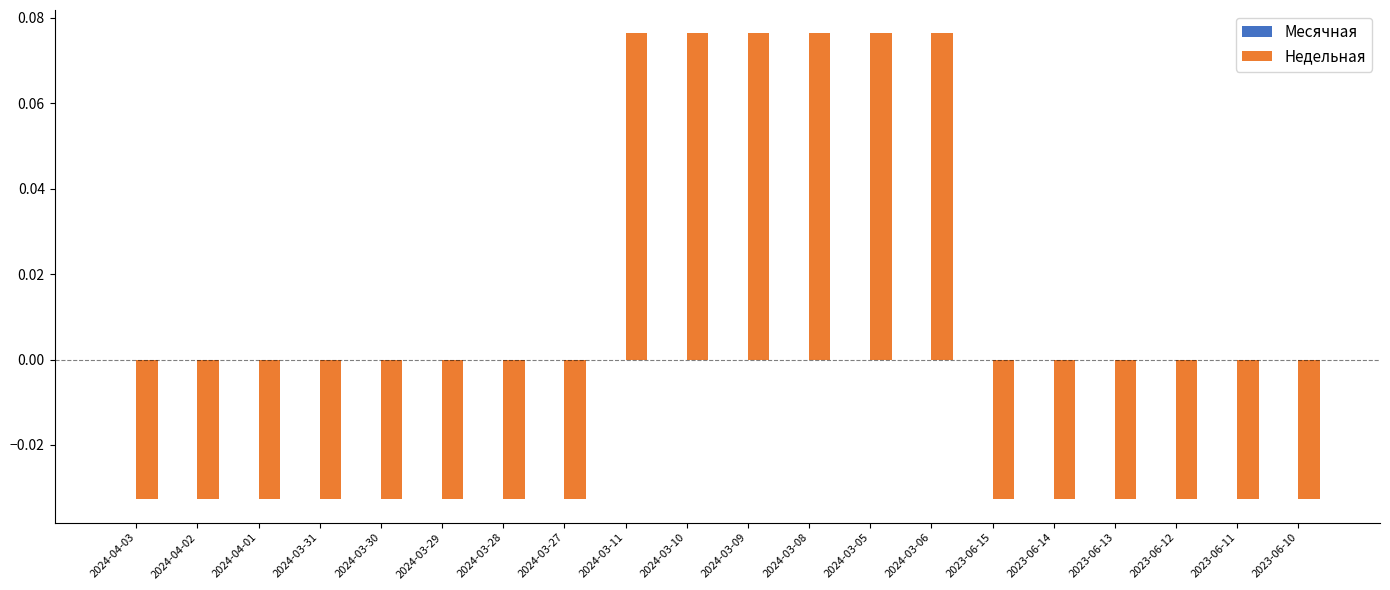

What position from the left is 2024-03-10?

10